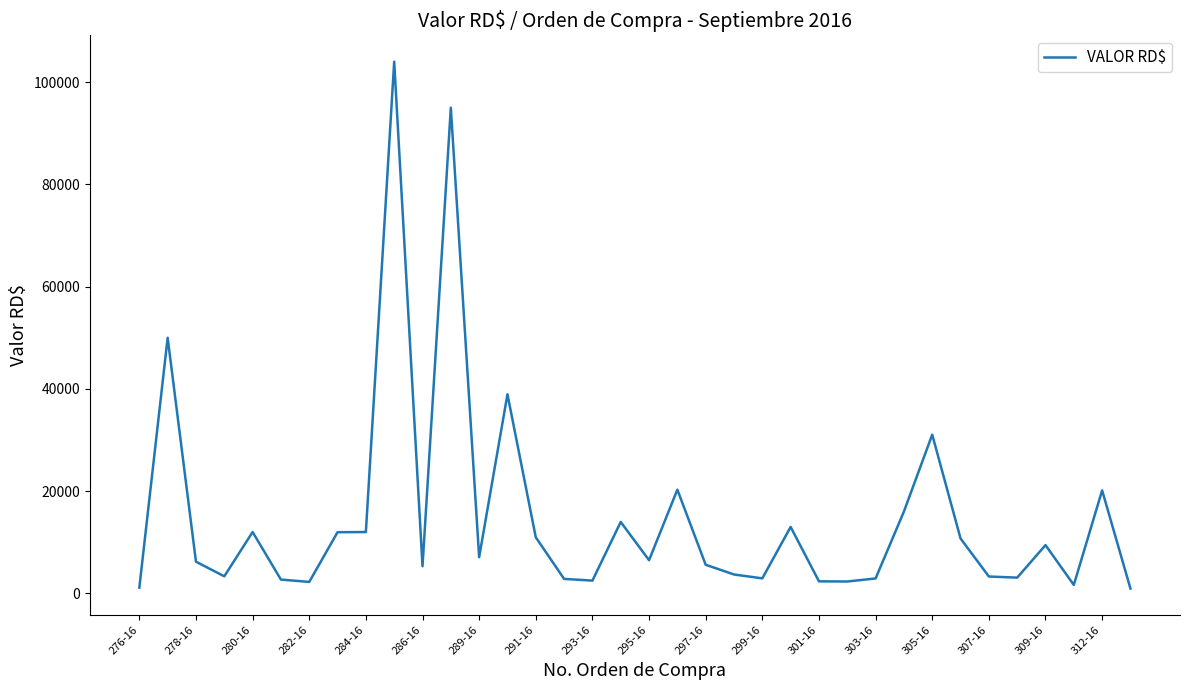

What is the greatest value displayed?

104000.0